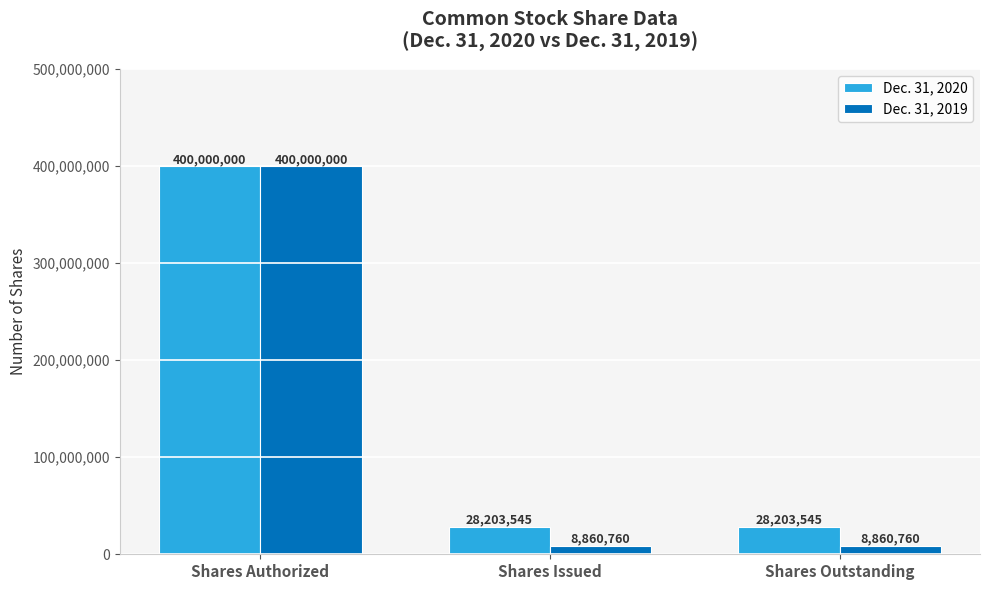

How many bars are there in each group?

2